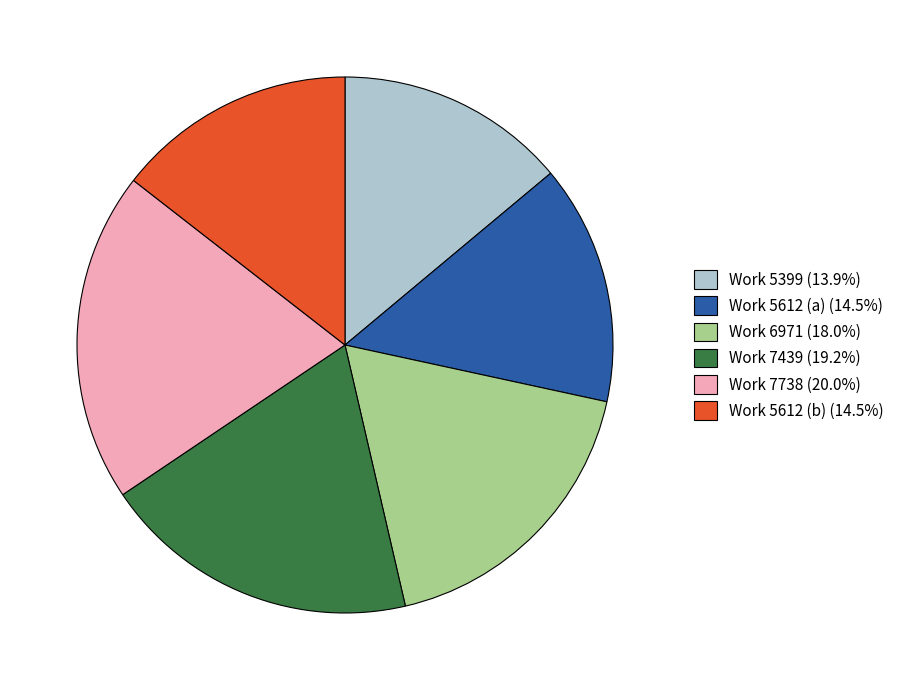

Which slice is the largest?

Work 7738